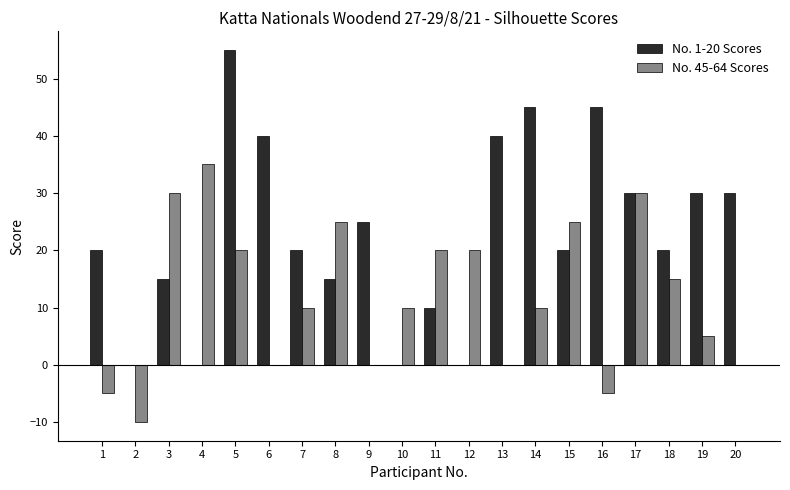

Which category has the highest value in the No. 45-64 Scores series?

4